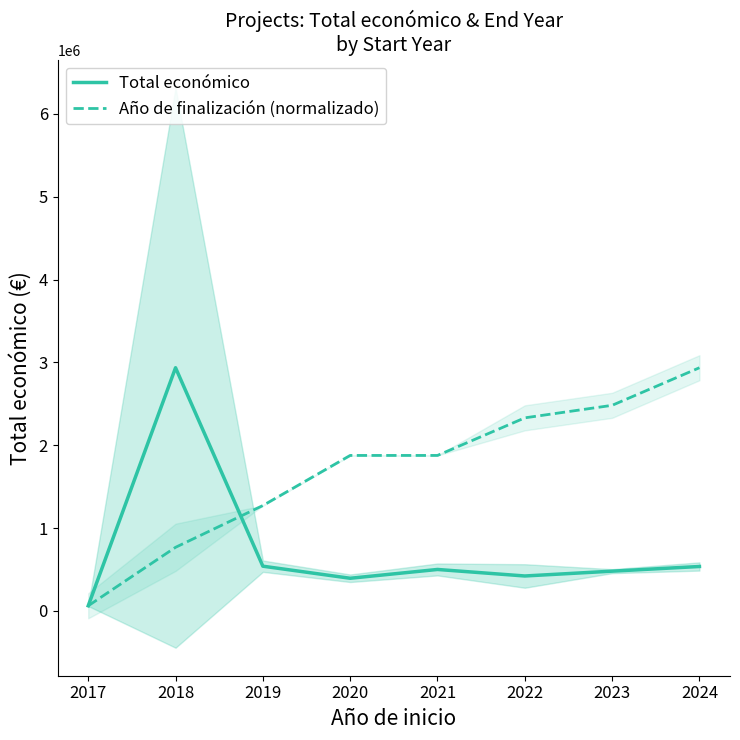

Which series has the largest range (max minus min)?

Total económico